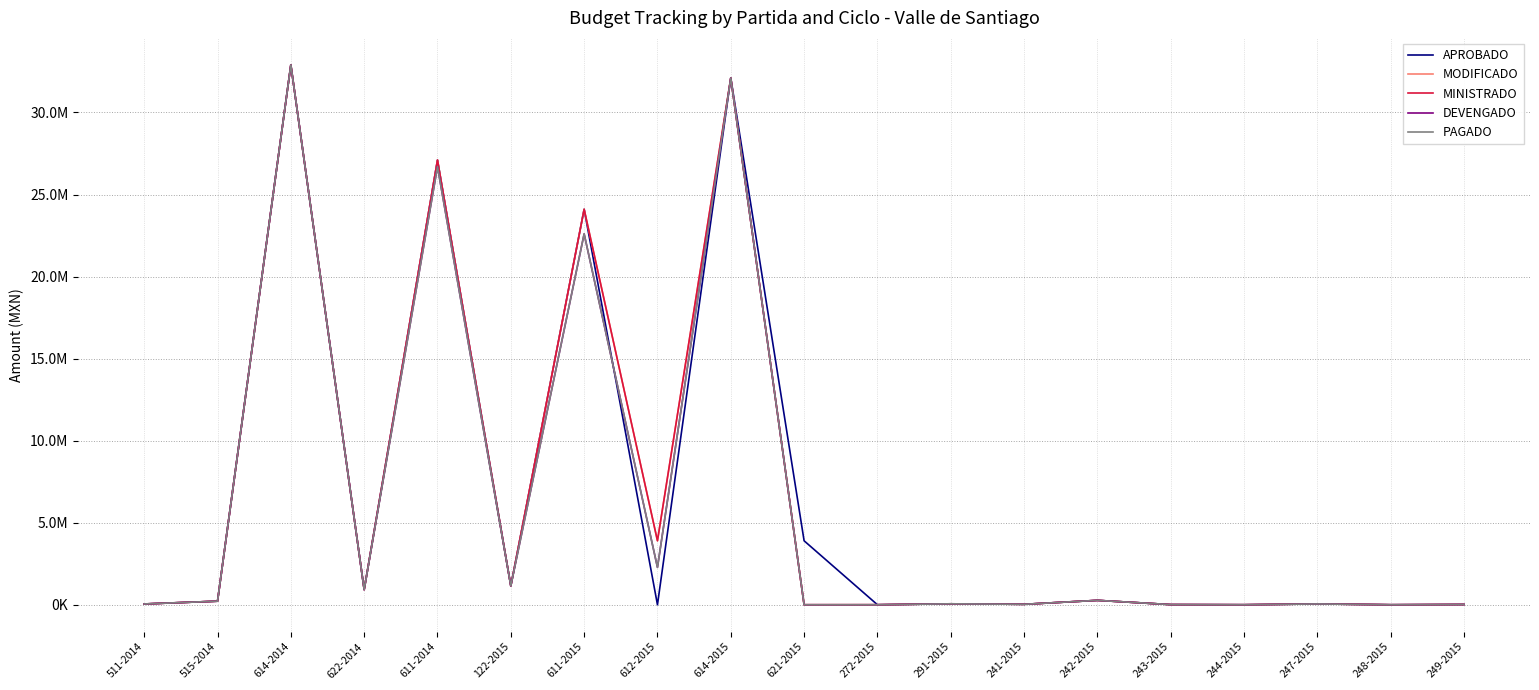

True or false: APROBADO and MODIFICADO cross at least once.

False